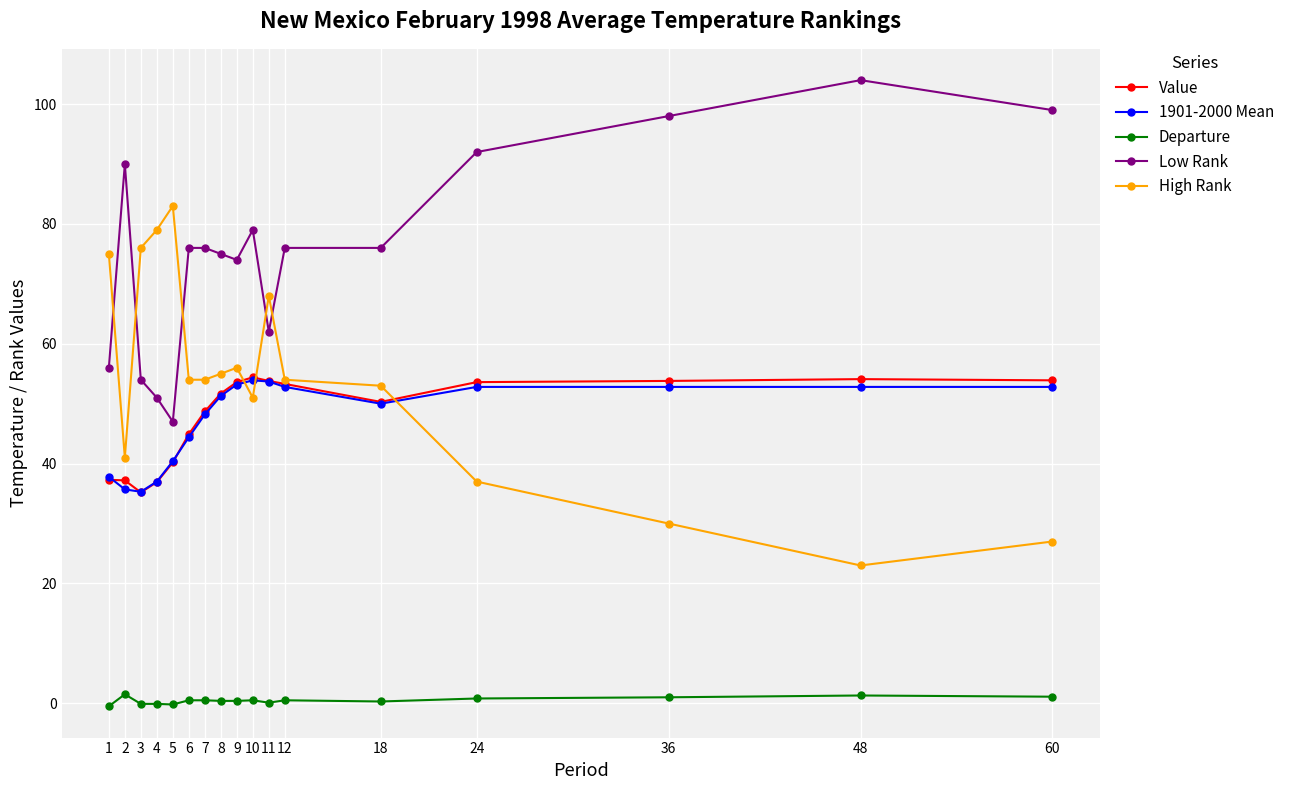

True or false: Low Rank has more than 2 points higher than both neighbors.

True